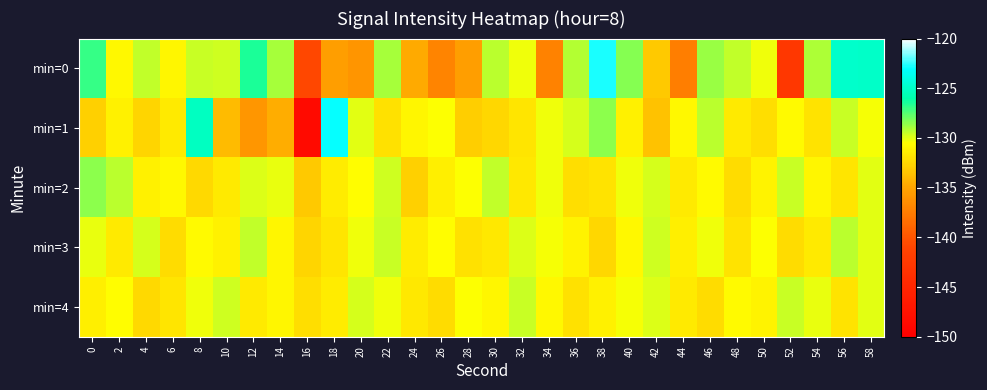

At 28, list the series in order from smallest to largest.

min=0, min=1, min=3, min=2, min=4